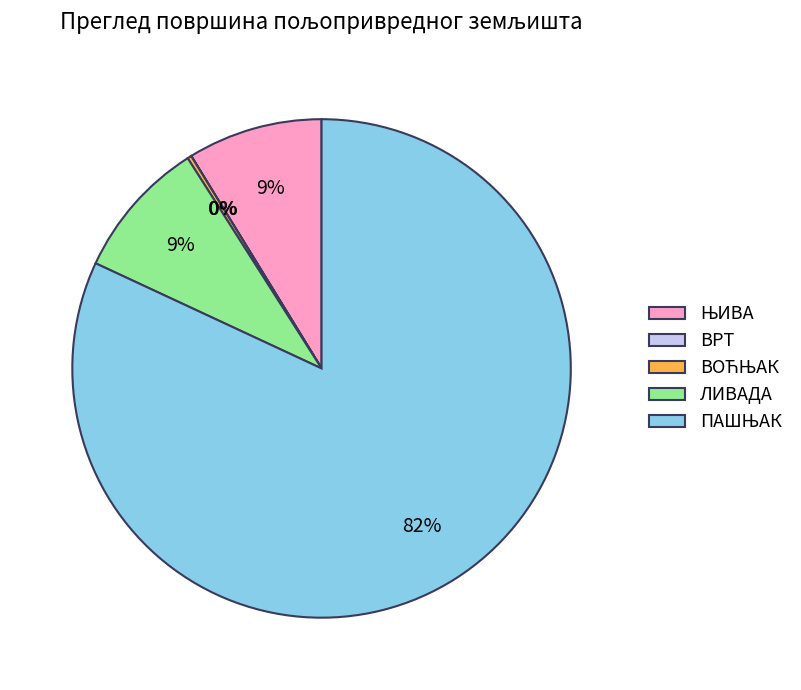

Is ЛИВАДА the majority of the pie?

No